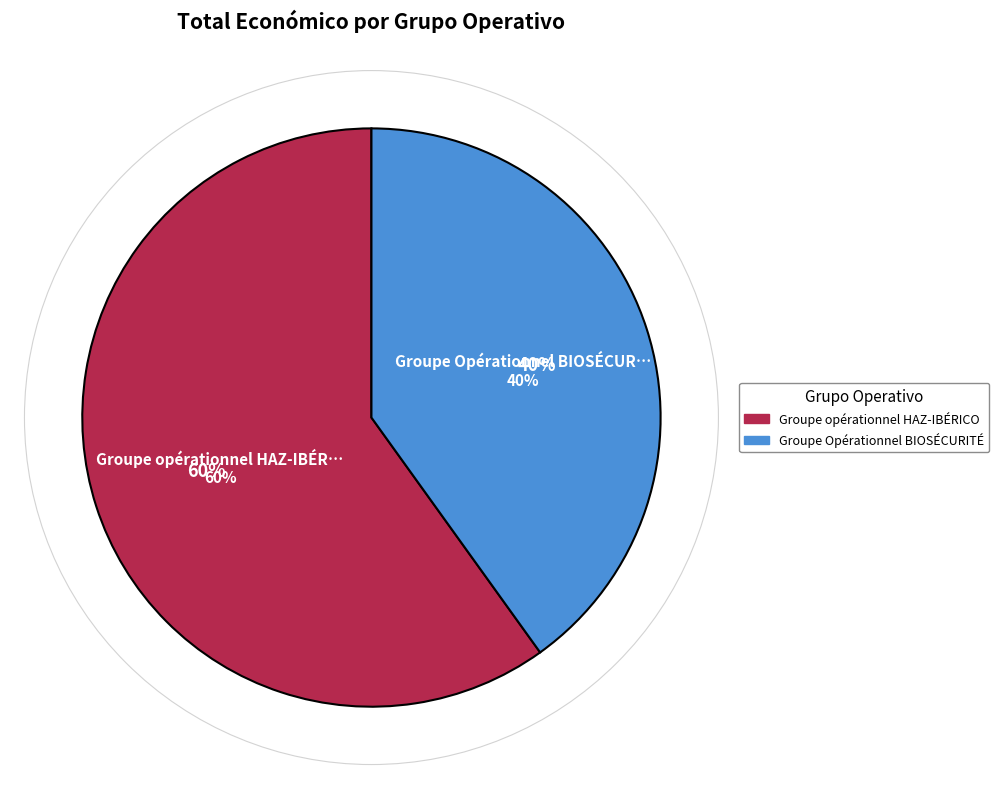

What is the total percentage of Groupe Opérationnel BIOSÉCURITÉ and Groupe opérationnel HAZ-IBÉRICO?

100.0%